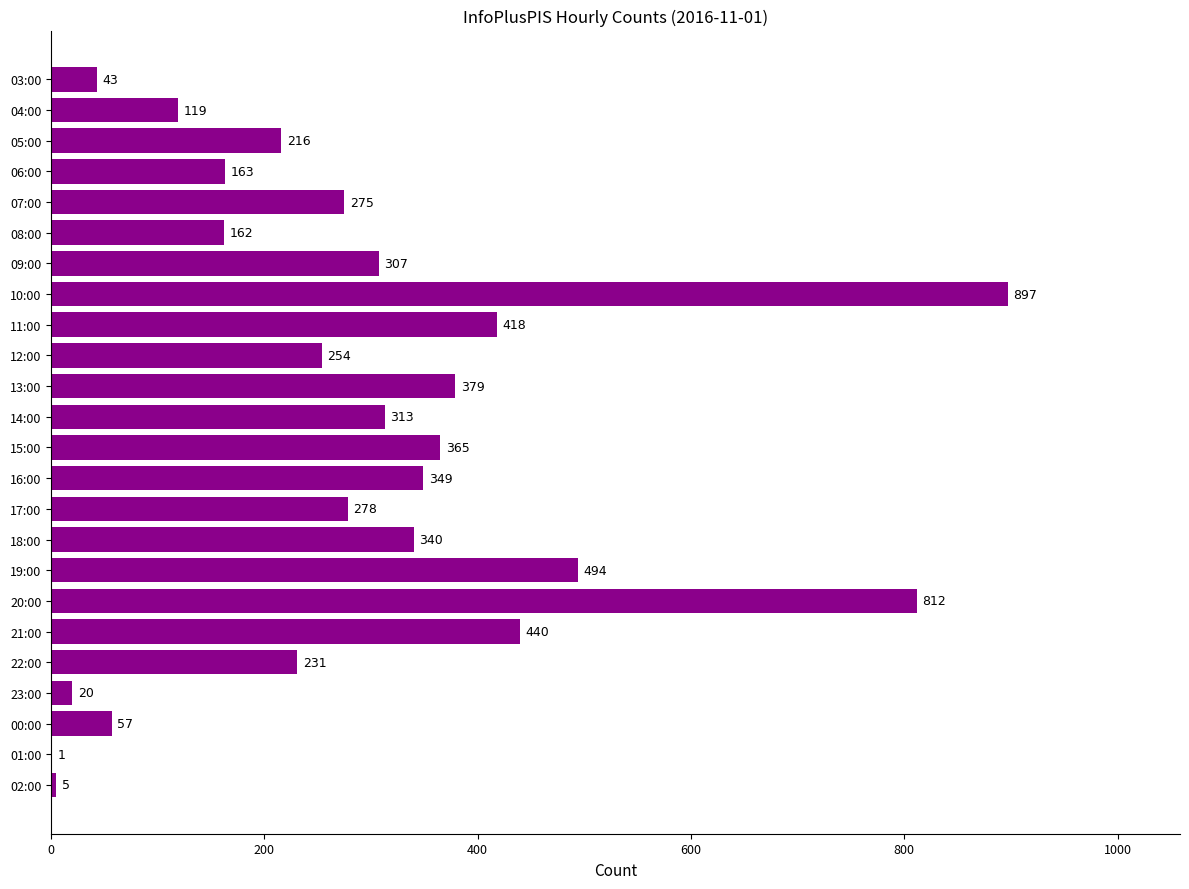

Where is the data nearest to the value 449?

21:00